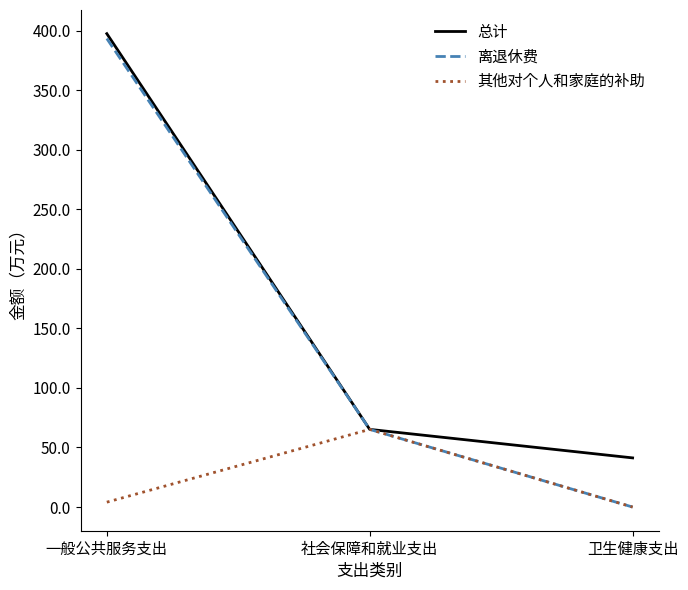

Rank the series by their maximum value, from highest to lowest.

总计, 离退休费, 其他对个人和家庭的补助